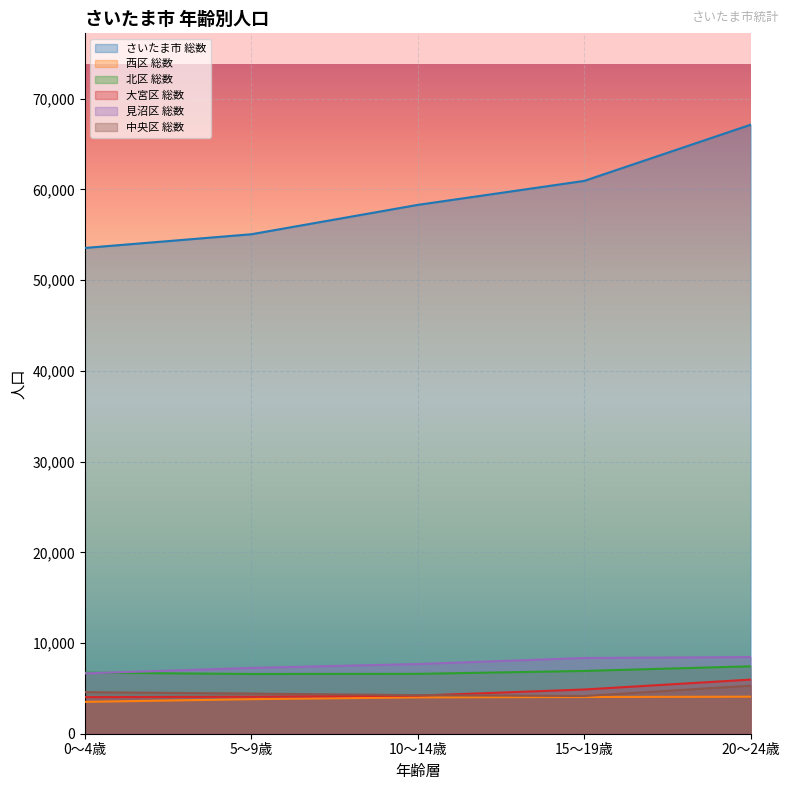

Reading right to left, extract all data points from this chart.

さいたま市 総数: 20～24歳=67145	15～19歳=60948	10～14歳=58305	5～9歳=55066	0～4歳=53555
西区 総数: 20～24歳=4084	15～19歳=4049	10～14歳=4008	5～9歳=3809	0～4歳=3512
北区 総数: 20～24歳=7434	15～19歳=6921	10～14歳=6600	5～9歳=6585	0～4歳=6732
大宮区 総数: 20～24歳=5967	15～19歳=4876	10～14歳=4199	5～9歳=4075	0～4歳=4033
見沼区 総数: 20～24歳=8451	15～19歳=8349	10～14歳=7681	5～9歳=7254	0～4歳=6652
中央区 総数: 20～24歳=5301	15～19歳=4157	10～14歳=4253	5～9歳=4425	0～4歳=4580